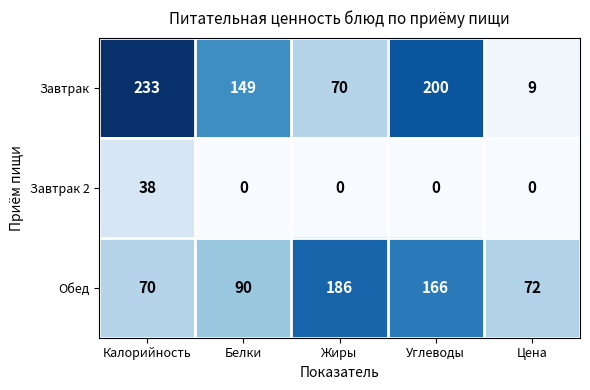

The Завтрак series shows 9 at Цена. True or false?

True